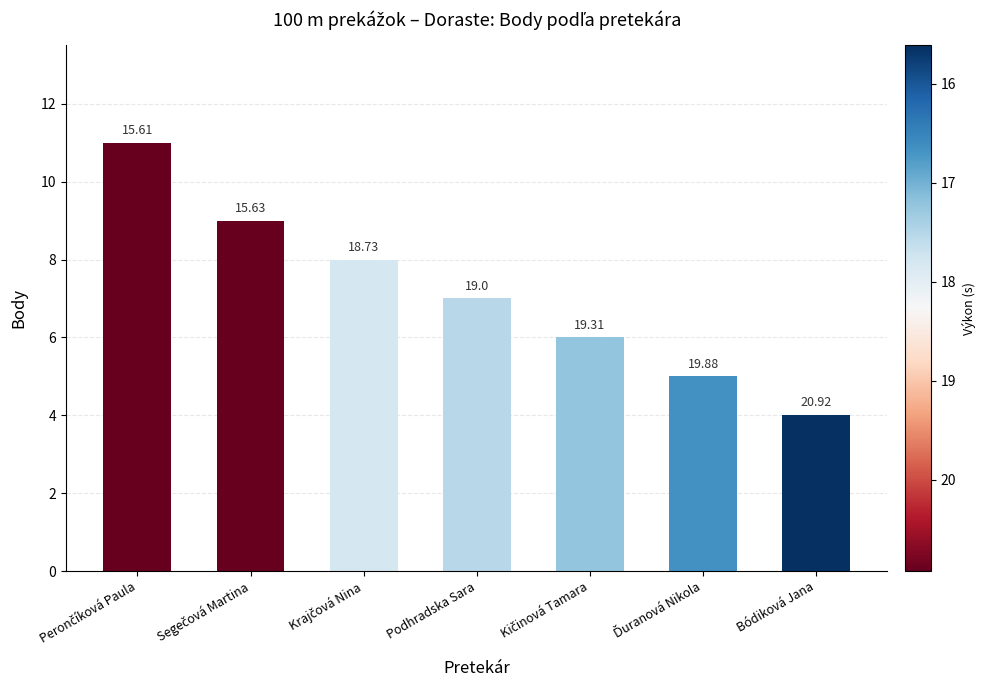

What is the sum of the values at Segečová Martina and Podhradska Sara?

16